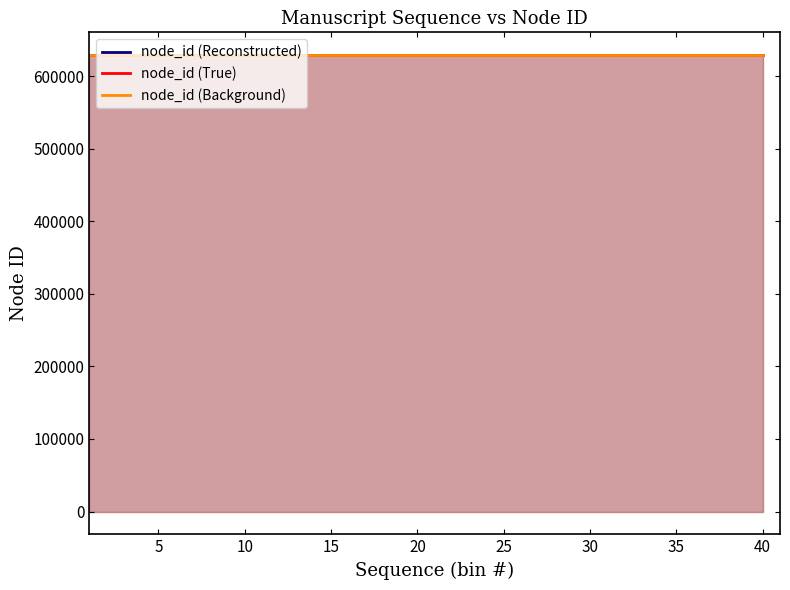

True or false: node_id (Reconstructed) and node_id (True) cross at least once.

False